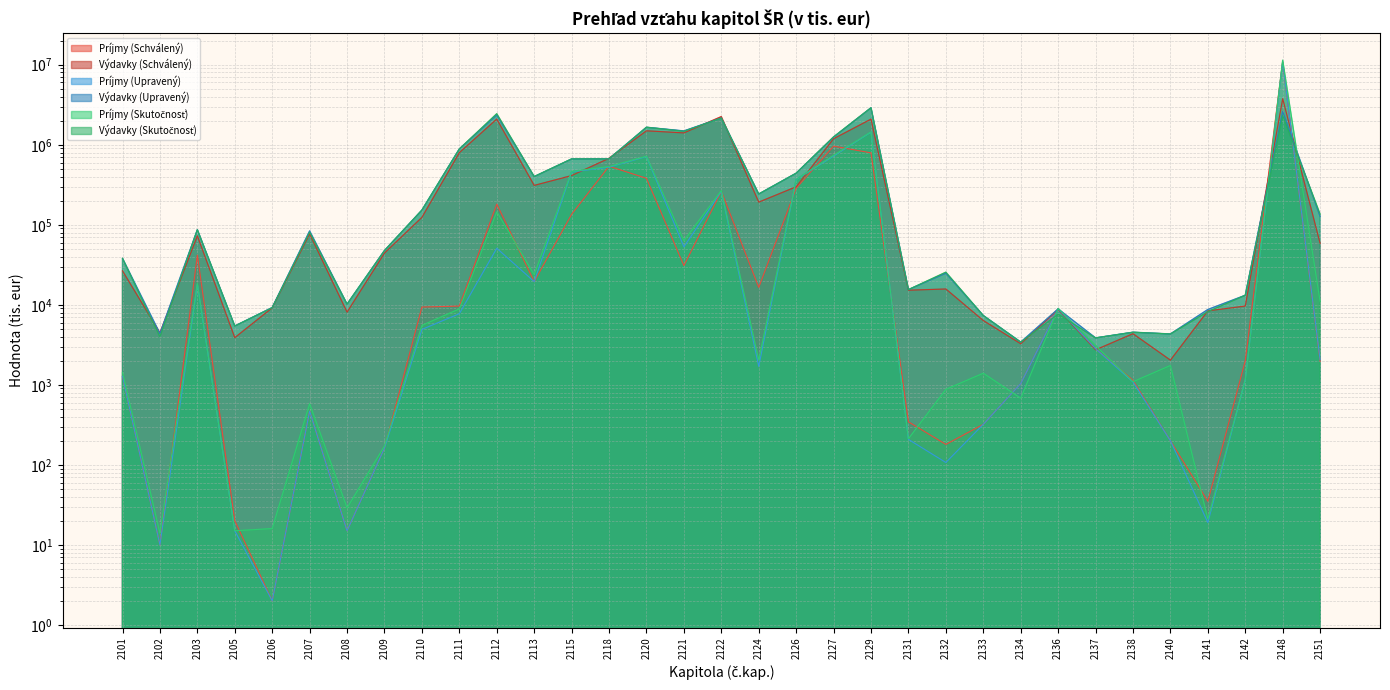

How many values in the Výdavky (Upravený) series are below 83903?

16